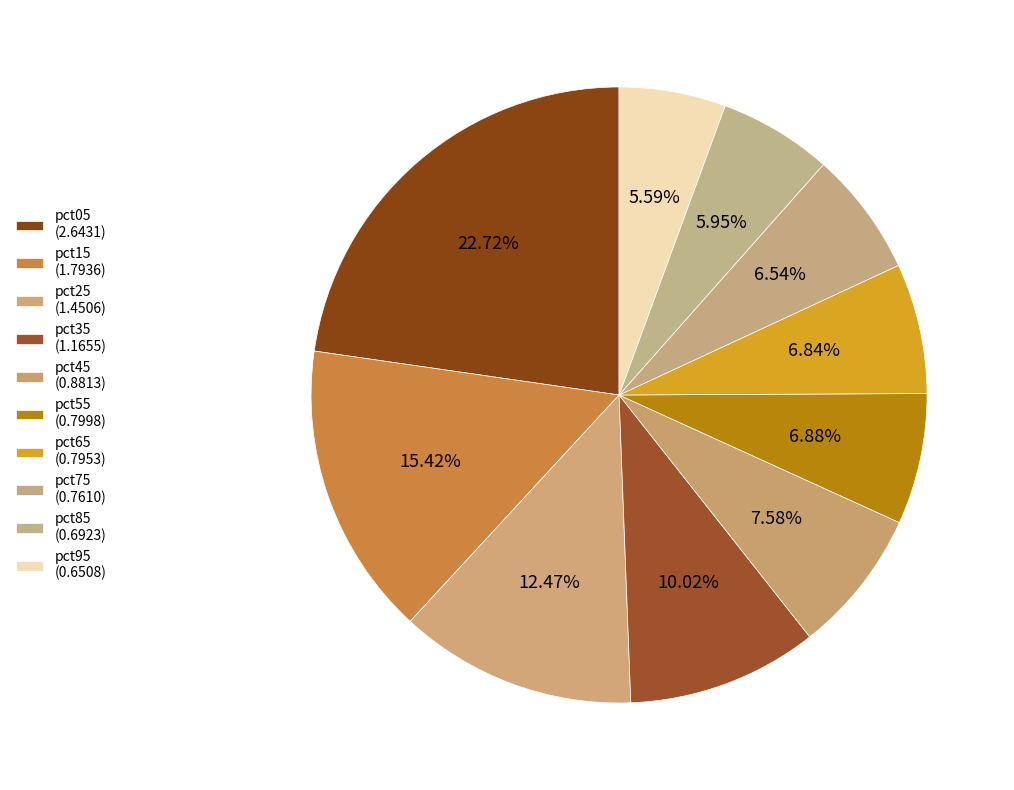

To the nearest percent, what is the difference between the pct45 and pct15 slice percentages?

8%